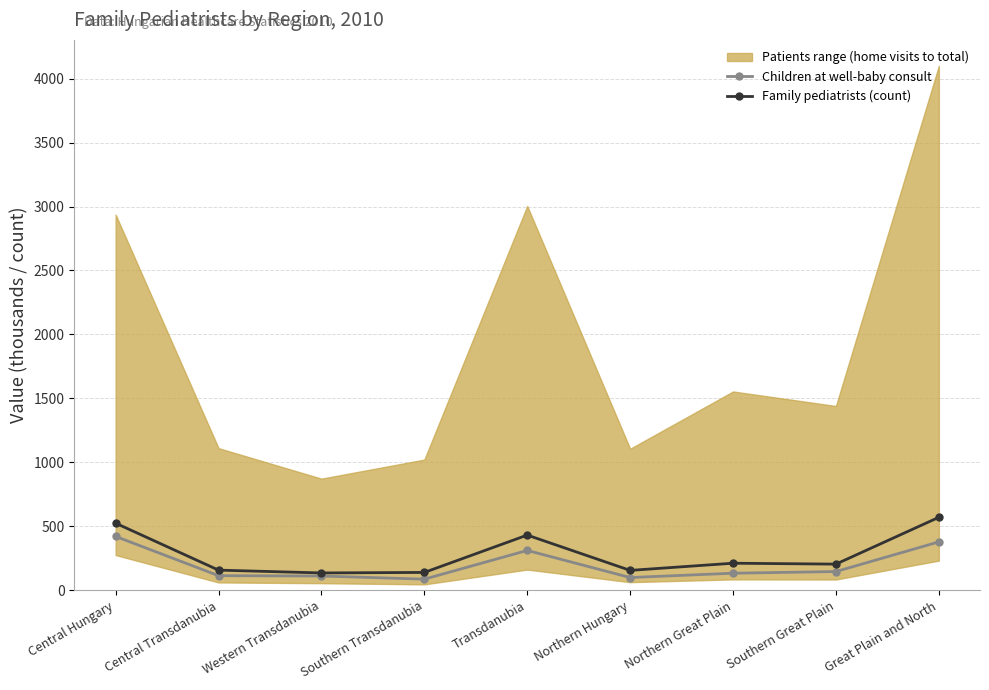

True or false: Children at well-baby consult has a value of 420.5 at Central Hungary.

True